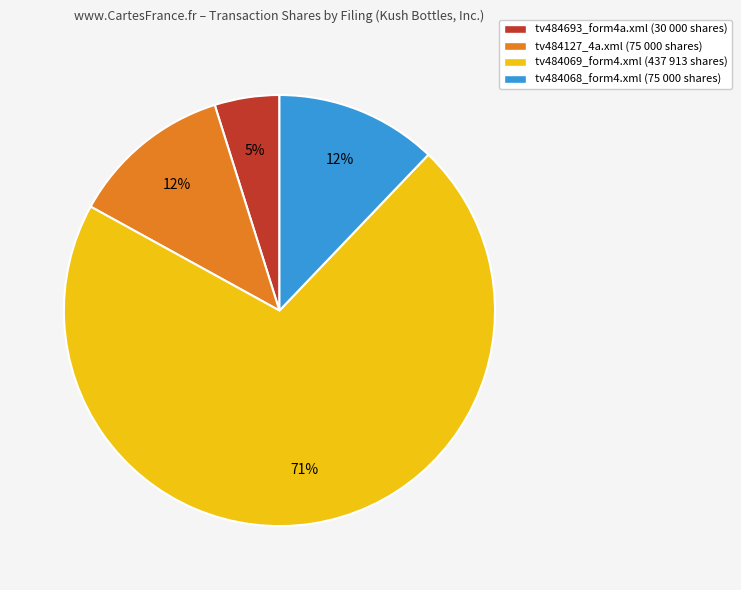

Which category has the smallest portion of the pie?

tv484693_form4a.xml